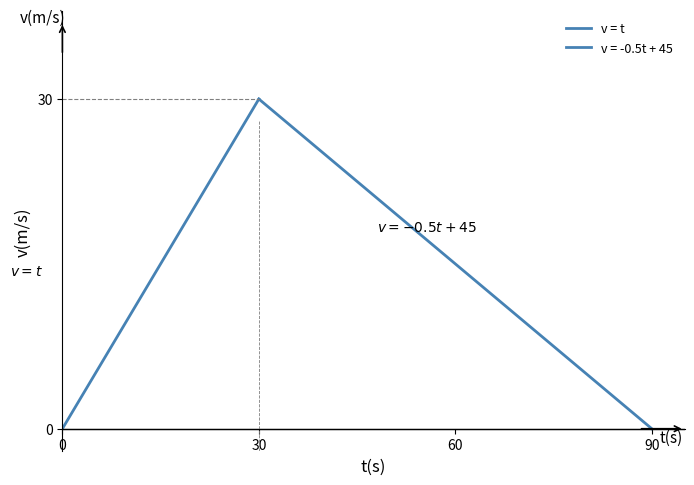

What is the difference between the maximum and minimum values?

30